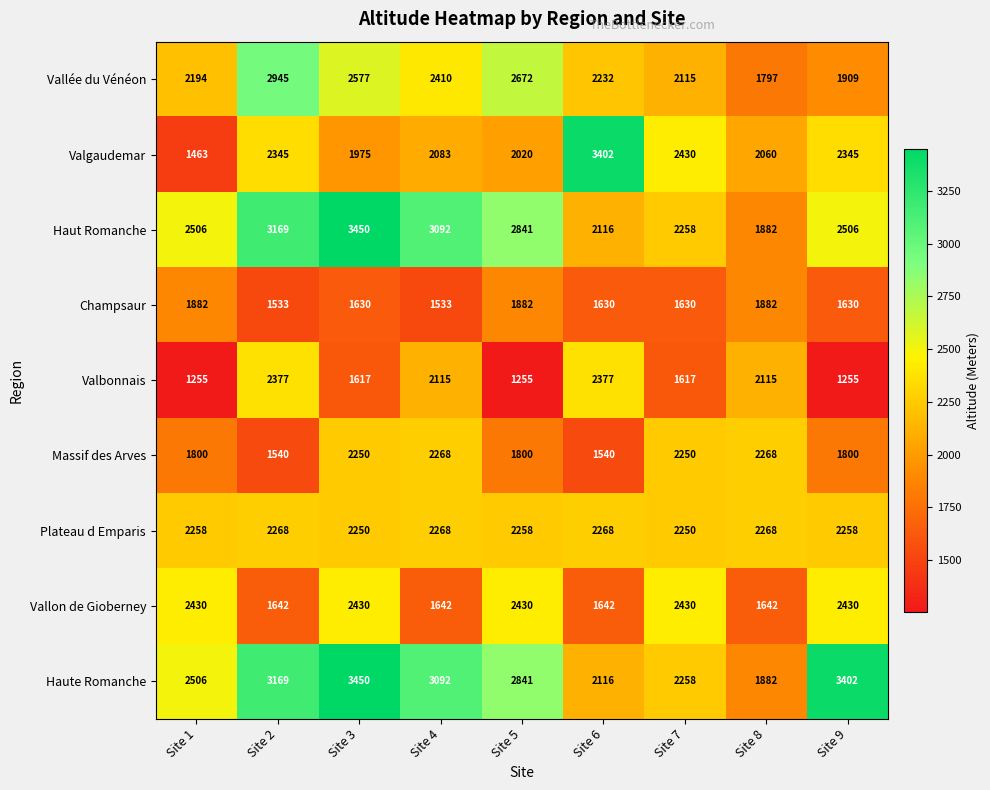

At which category is the sum across all series the highest?

Site 3